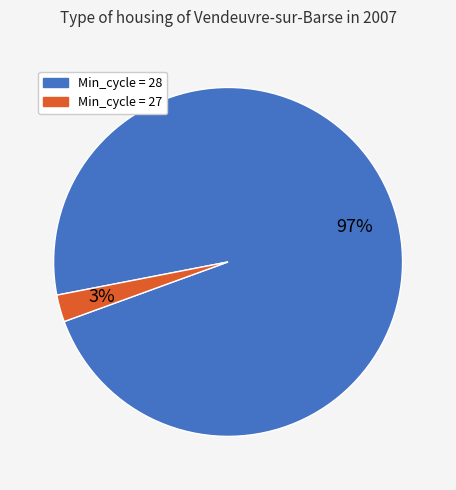

To the nearest percent, what is the average slice percentage?

50%